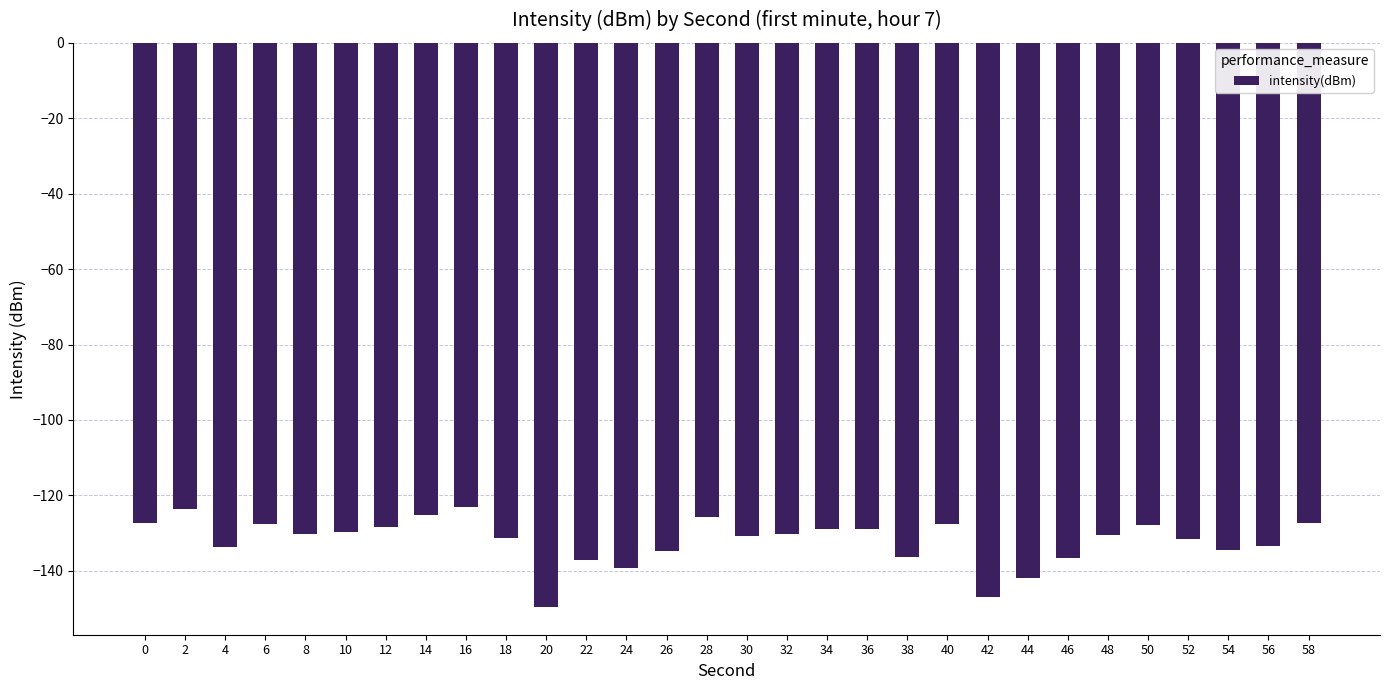

What is the minimum value shown in the chart?

-149.5